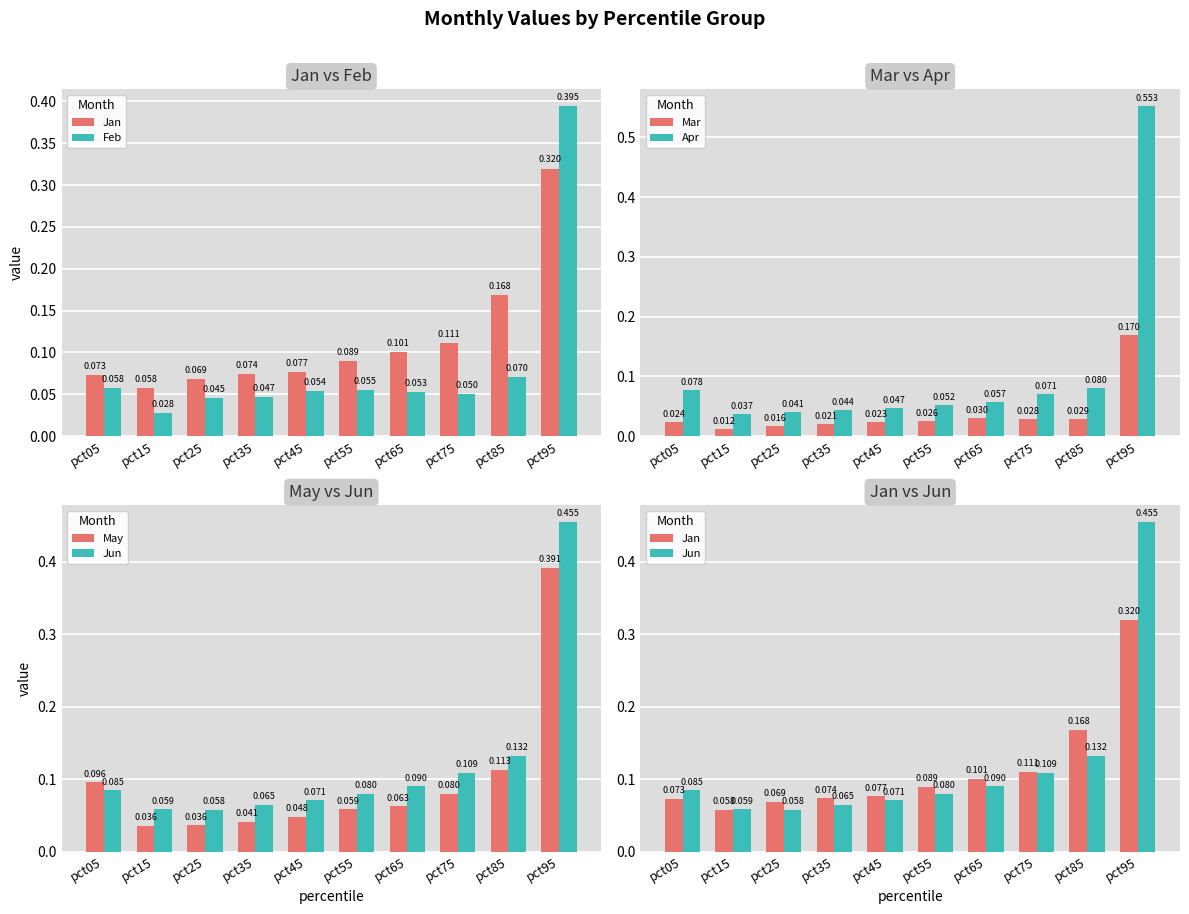

Count the number of categories in the chart.

10